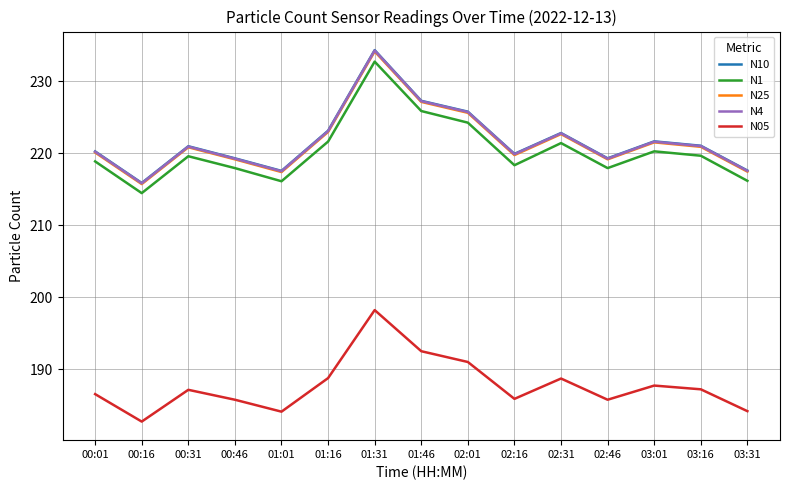

At which category is the sum across all series the highest?

01:31